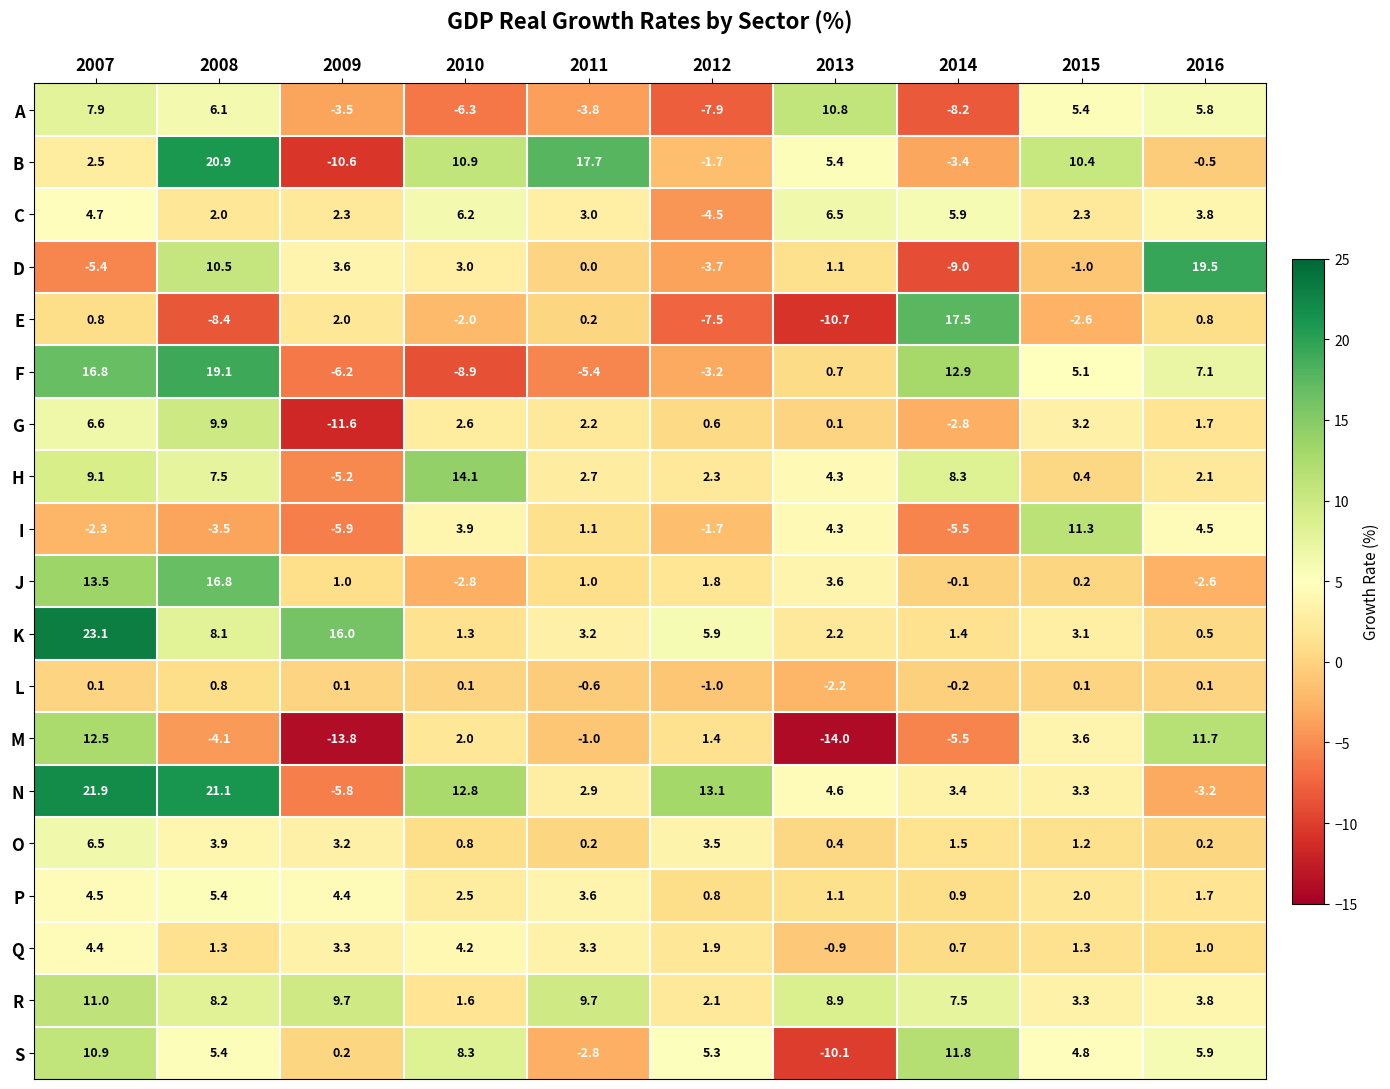

At 2010, list the series in order from smallest to largest.

F, A, J, E, L, O, K, R, M, P, G, D, I, Q, C, S, B, N, H